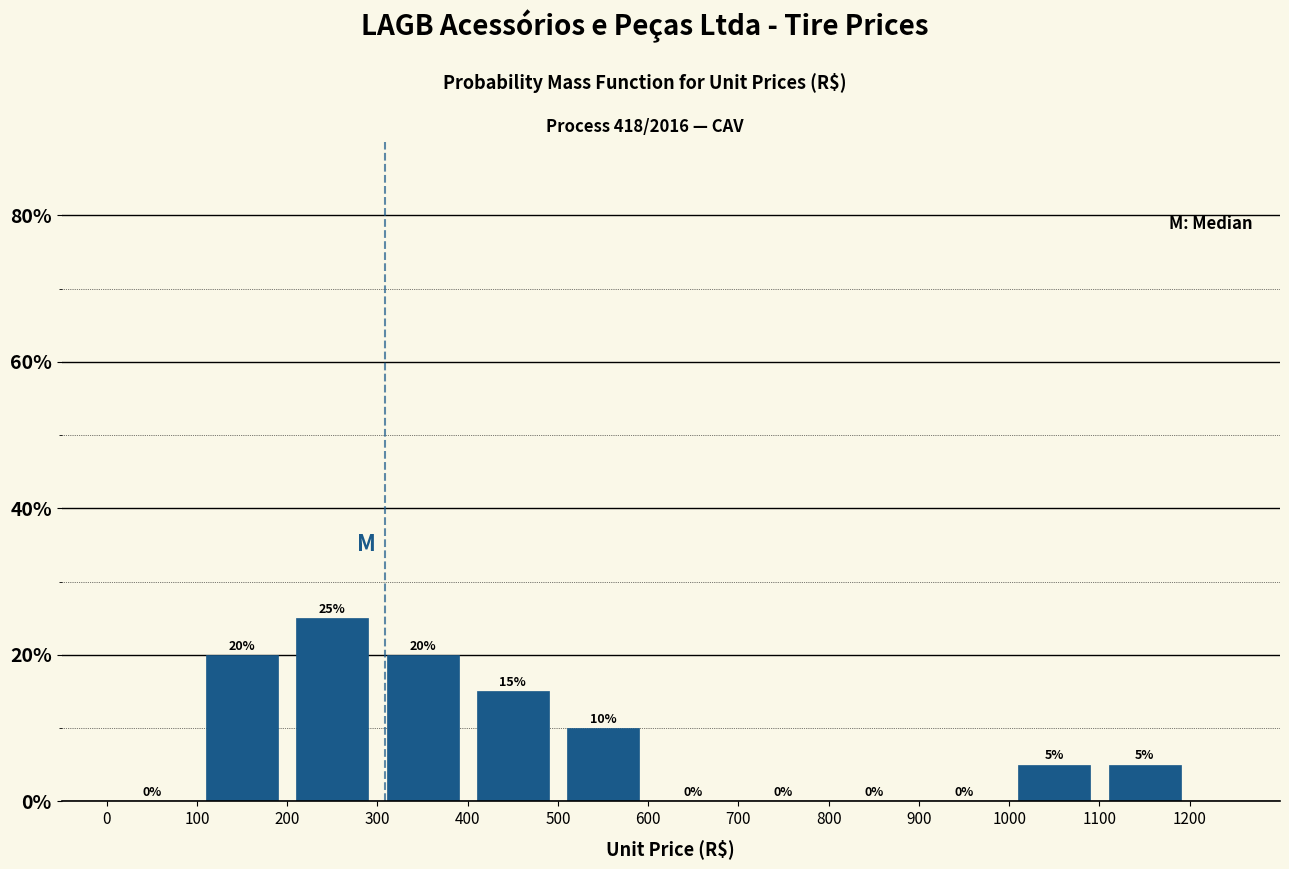

Reading left to right, transcribe this chart: for each bar, give the range it covers on the x-axis and its height.

0 to 100: 0
100 to 200: 20
200 to 300: 25
300 to 400: 20
400 to 500: 15
500 to 600: 10
600 to 700: 0
700 to 800: 0
800 to 900: 0
900 to 1000: 0
1000 to 1100: 5
1100 to 1200: 5